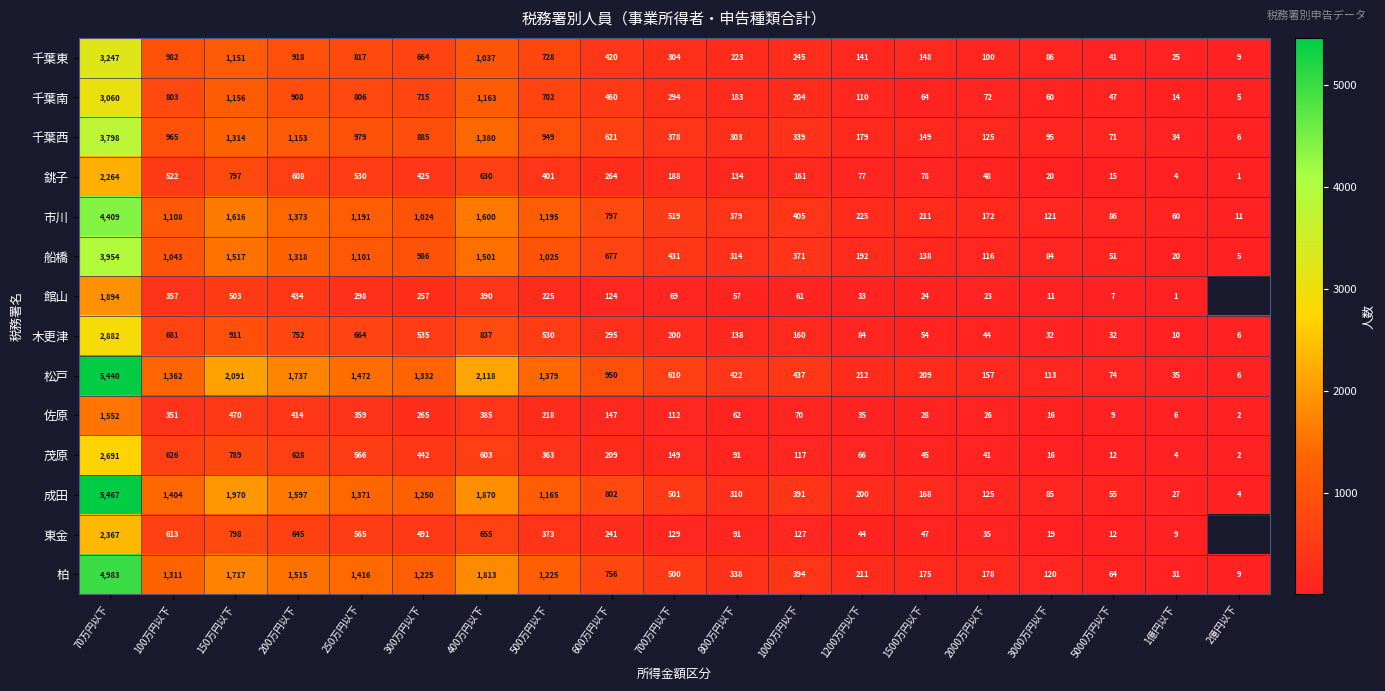

List the labels in order of 銚子 value, largest first.

70万円以下, 150万円以下, 400万円以下, 200万円以下, 250万円以下, 100万円以下, 300万円以下, 500万円以下, 600万円以下, 700万円以下, 1000万円以下, 800万円以下, 1500万円以下, 1200万円以下, 2000万円以下, 3000万円以下, 5000万円以下, 1億円以下, 2億円以下